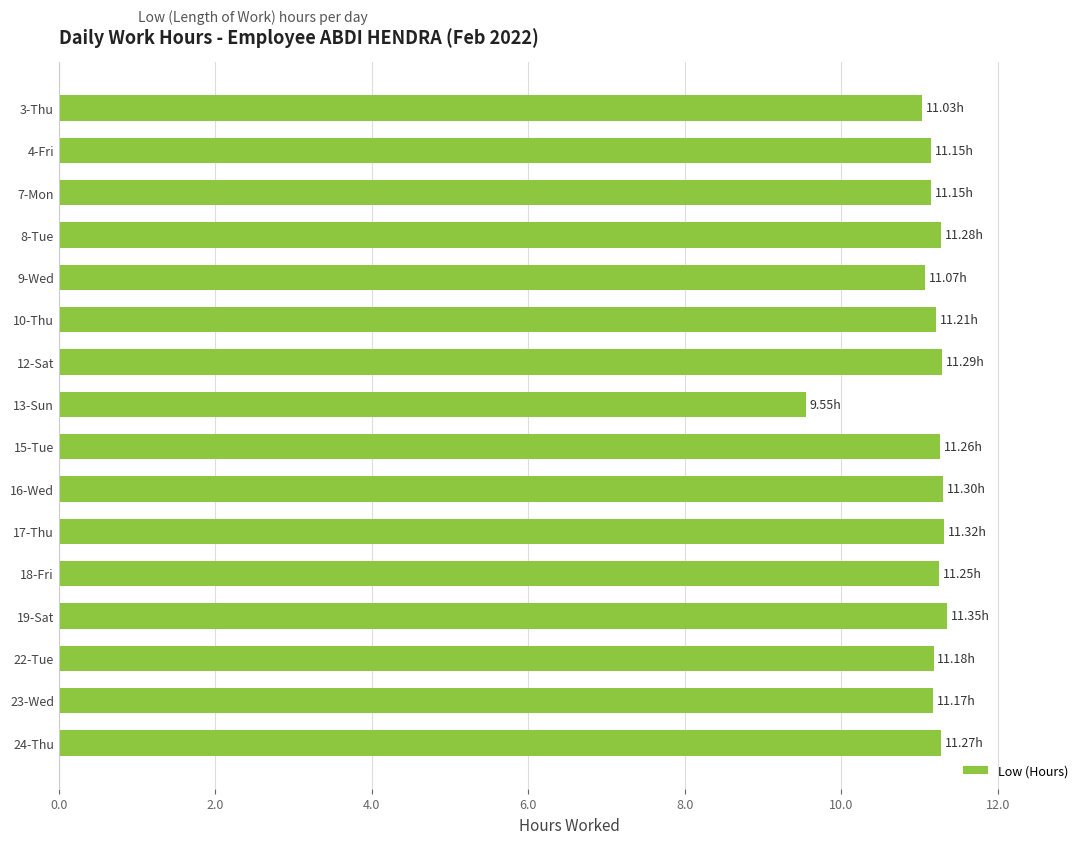

What is the sum of all values?

177.8